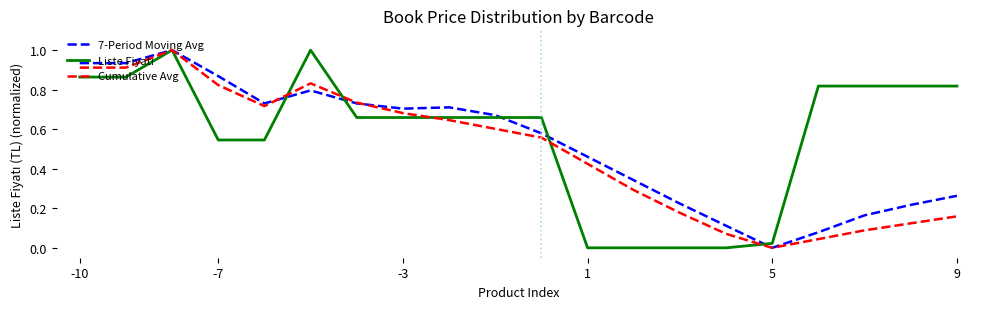

What is the maximum value shown in the chart?

1.0